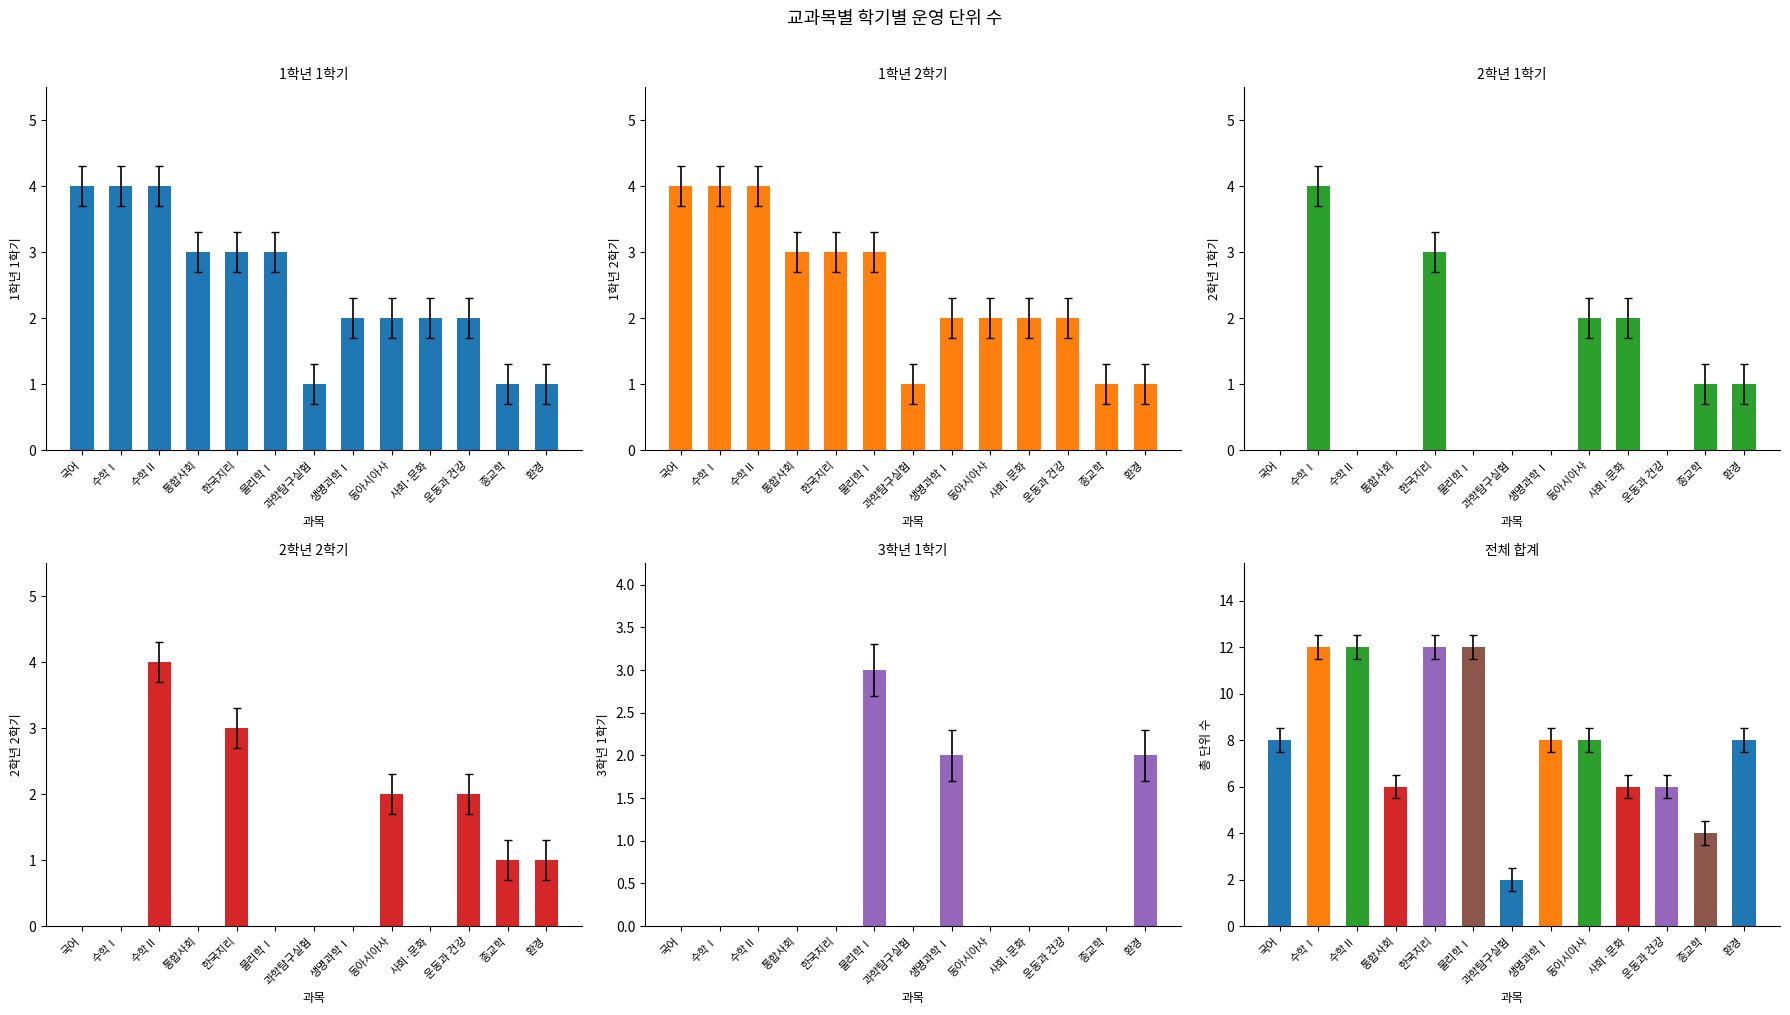

True or false: 1학년 2학기 has a value of 1 at 수학Ⅰ.

False